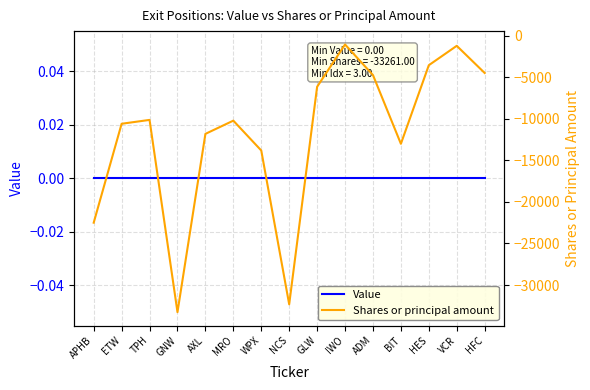

Is the value of Shares or principal amount at GNW greater than the value of Value at TPH?

No